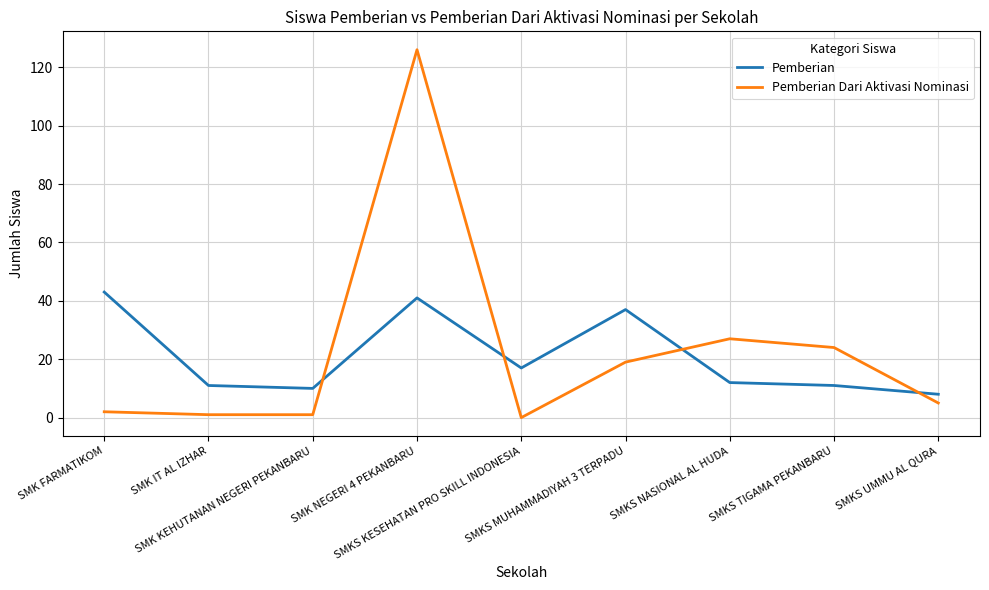

True or false: Pemberian has more than 0 interior local peaks.

True